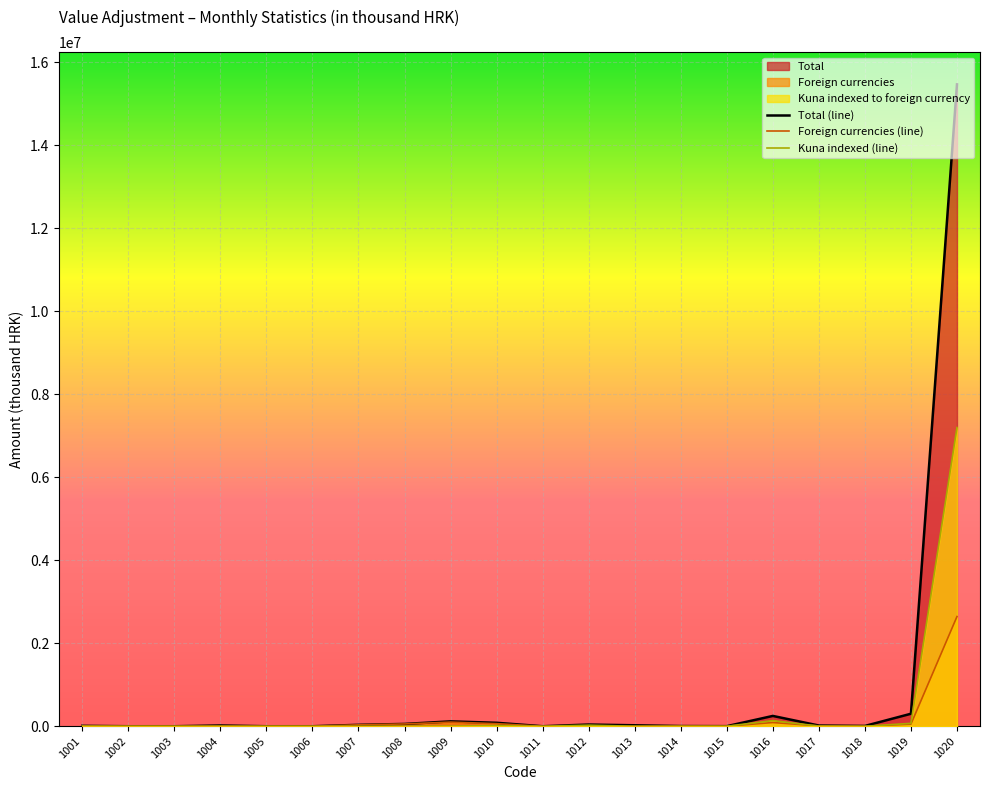

Rank the series at 1018 from lowest to highest value.

Kuna indexed to foreign currency, Foreign currencies, Total